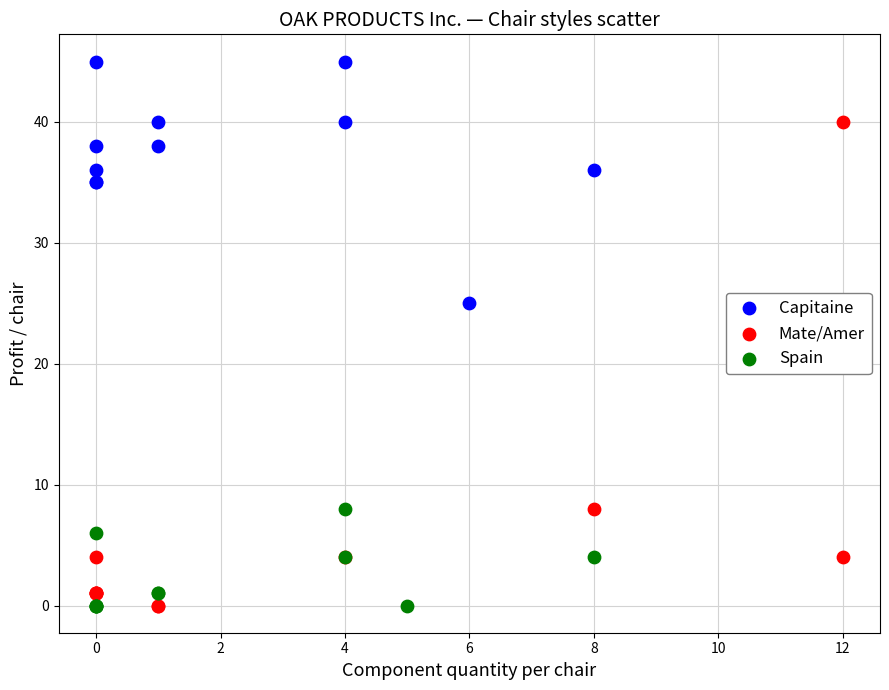

Which series has the largest Y range (max minus min)?

Mate/Amer